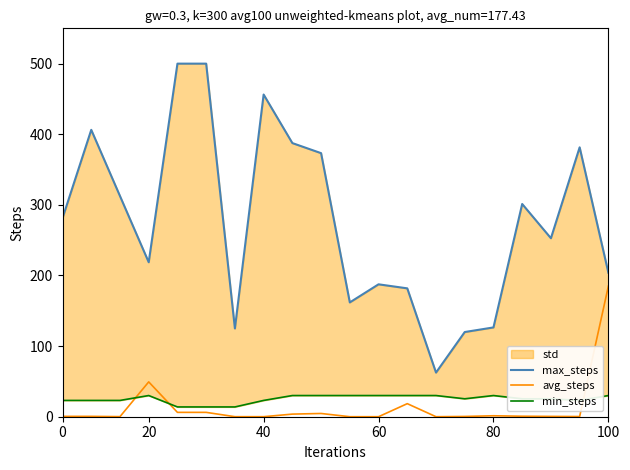

Does the chart have visible grid lines?

No